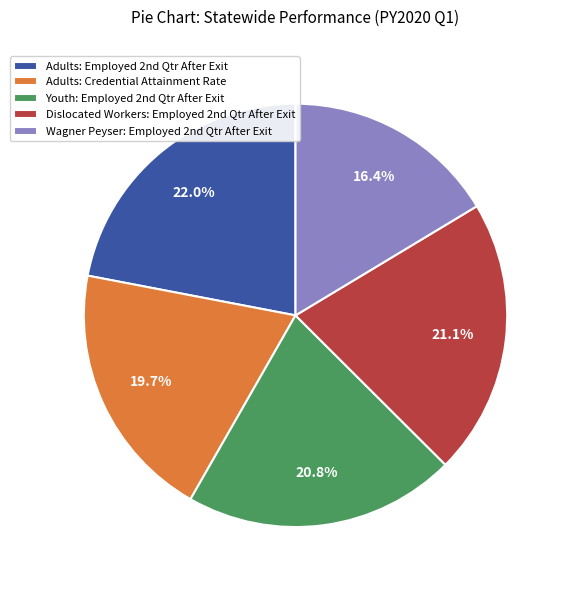

What is the largest slice in the pie chart?

Adults: Employed 2nd Qtr After Exit